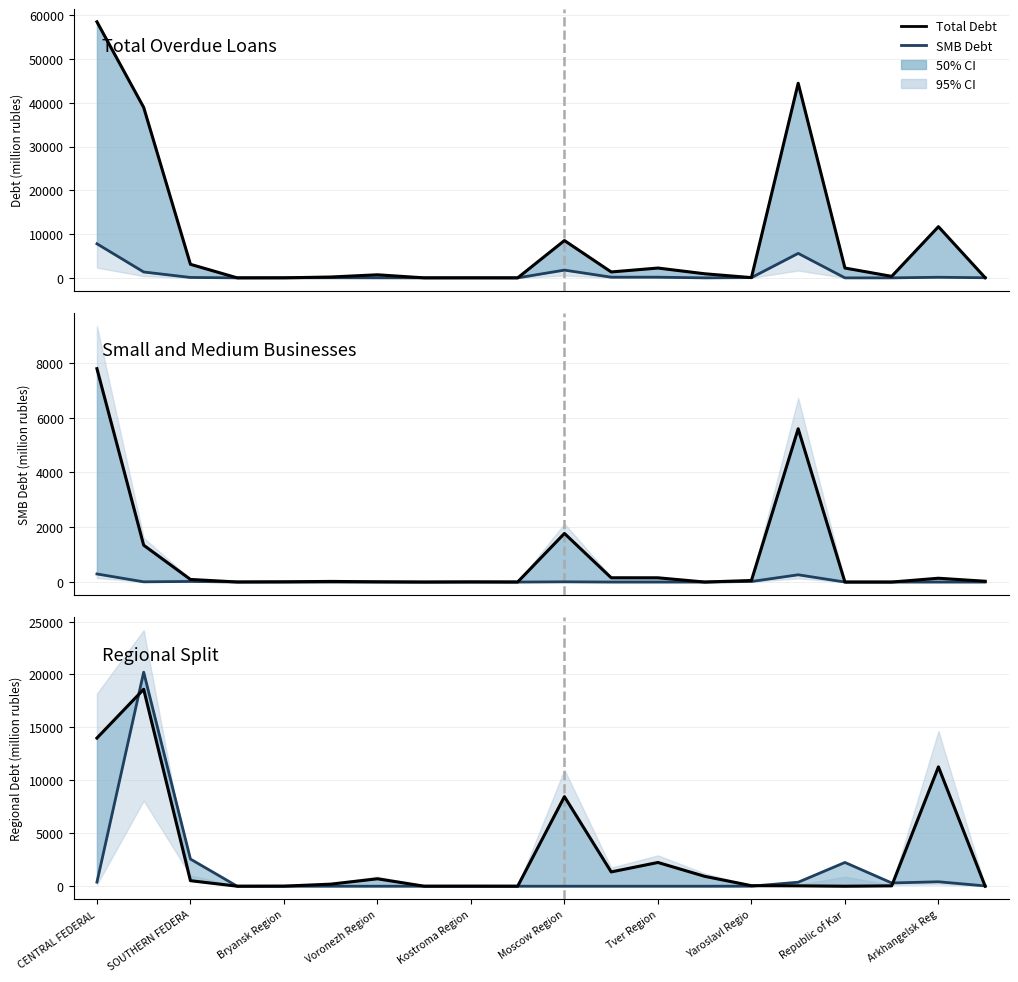

The value of Total at Arkhangelsk Reg is 11272. True or false?

True